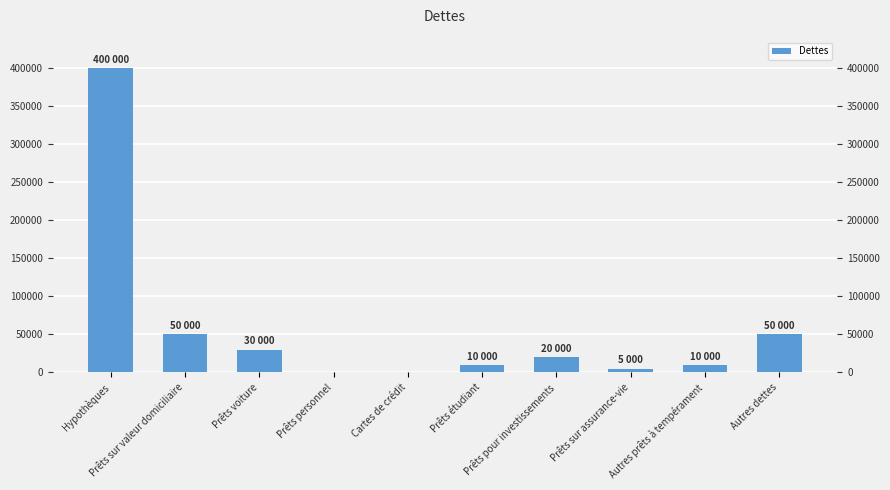

Rank the categories by value from highest to lowest.

Hypothèques, Prêts sur valeur domiciliaire, Autres dettes, Prêts voiture, Prêts pour investissements, Prêts étudiant, Autres prêts à tempérament, Prêts sur assurance-vie, Prêts personnel, Cartes de crédit